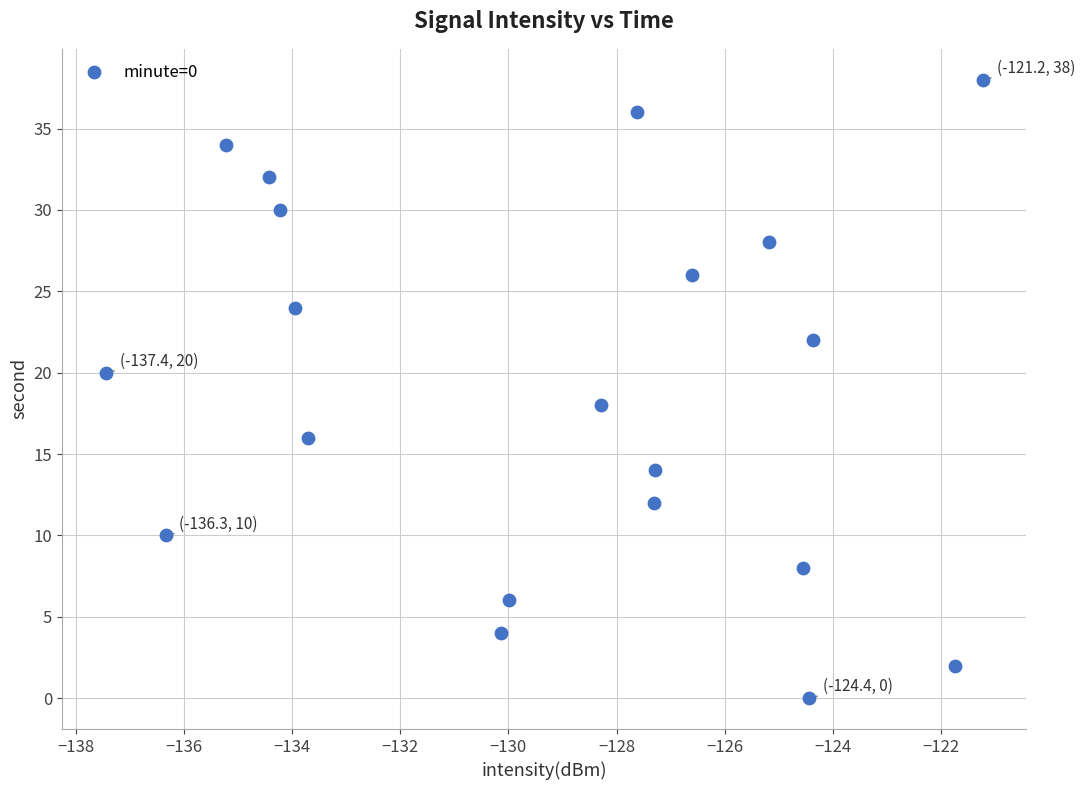

What is the range of Y values (max minus min)?

38